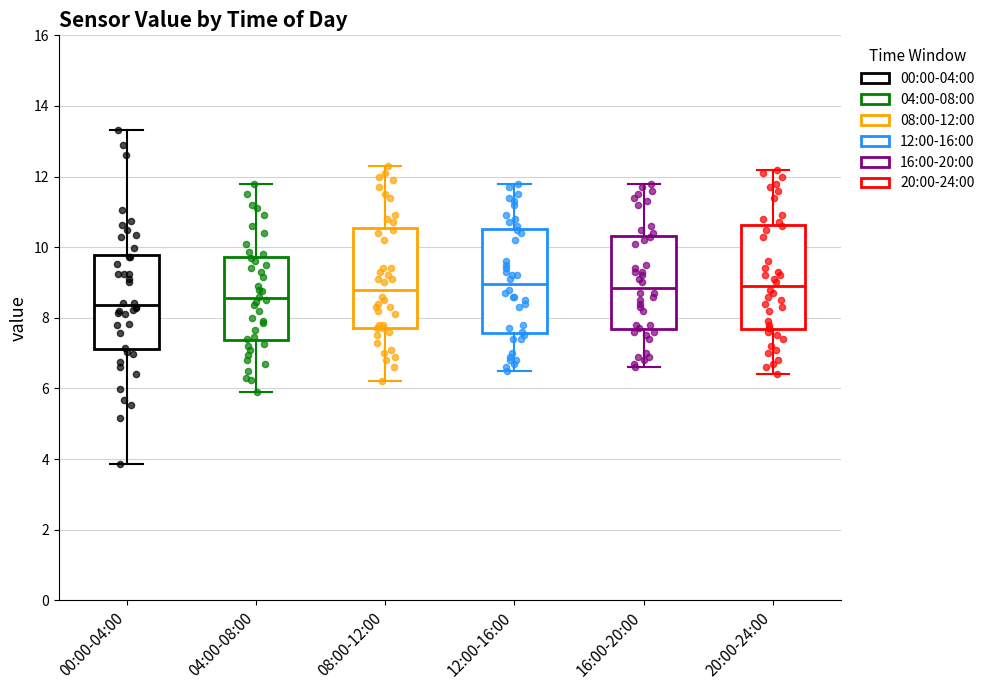

Where does the median line of the box for 04:00-08:00 sit on the y-axis? The values are not printed on the chart, so give them approximately, as read against the axis.

8.6